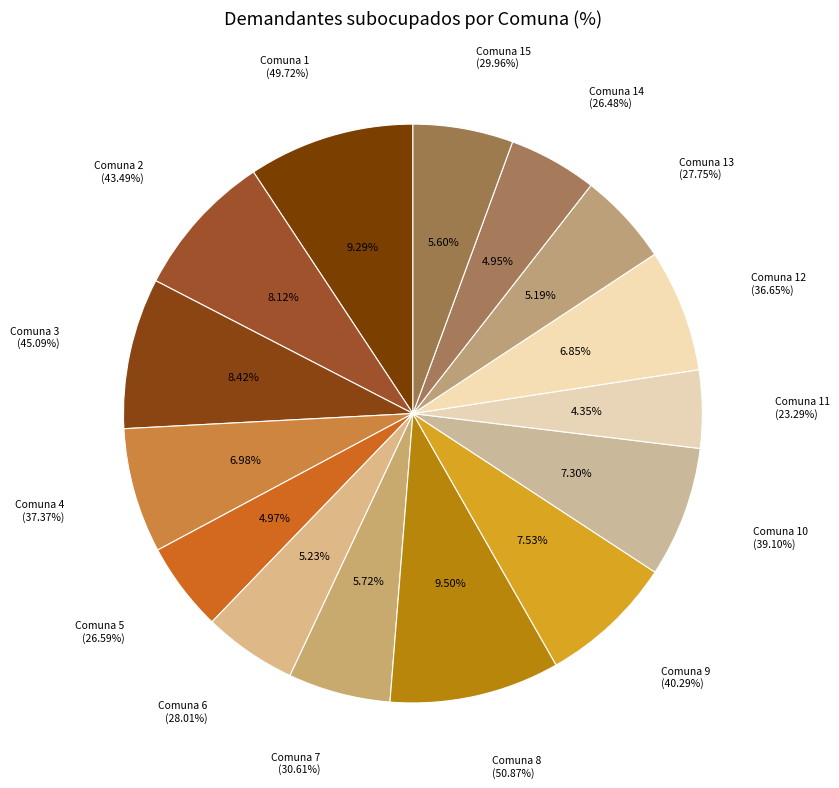

To the nearest percent, what percentage of the pie is 4?

7%